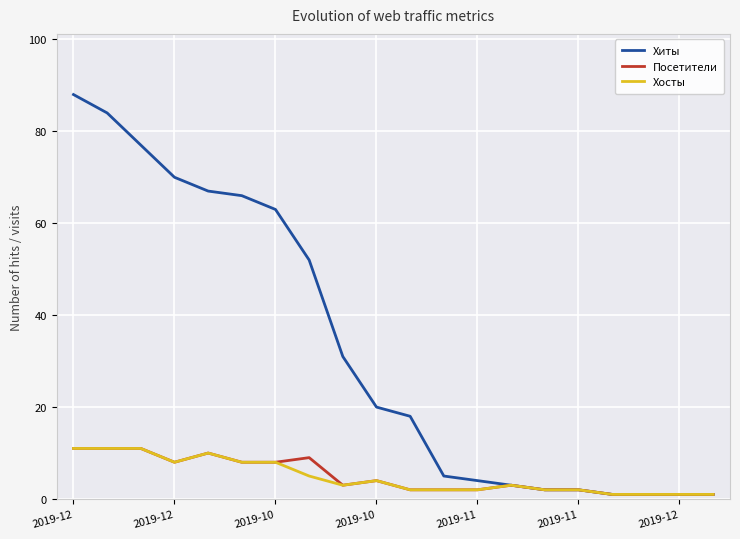

What is the greatest value displayed?

88